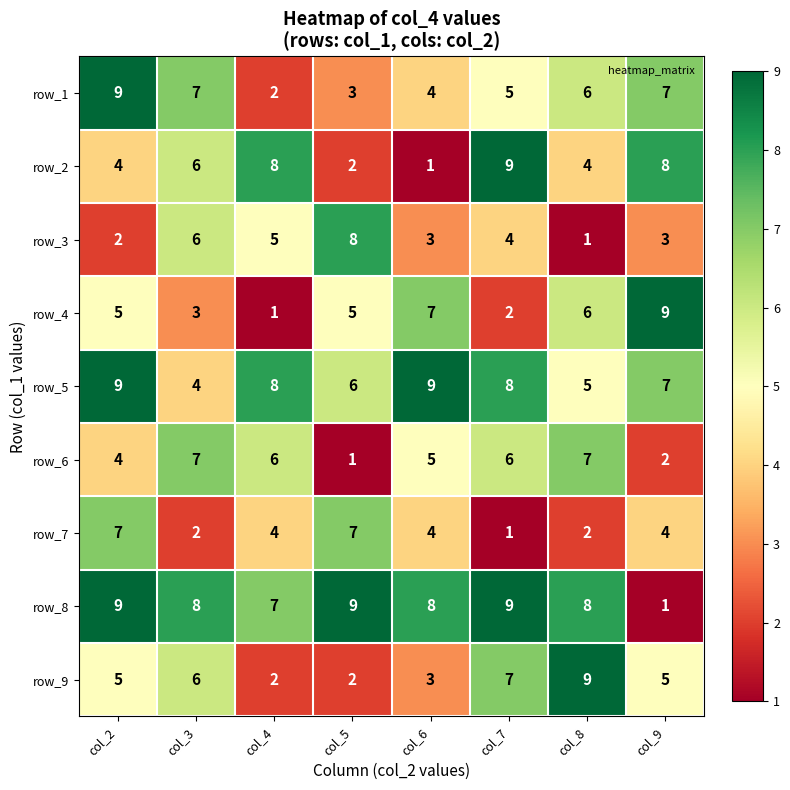

Which series changed the most between col_7 and col_9?

row_8